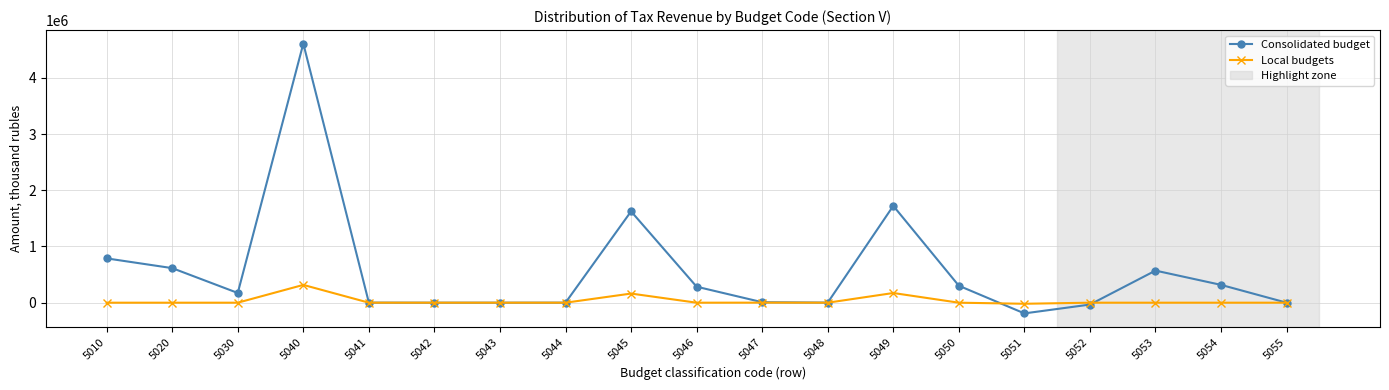

Rank the series by their average value, from lowest to highest.

Local budgets, Consolidated budget